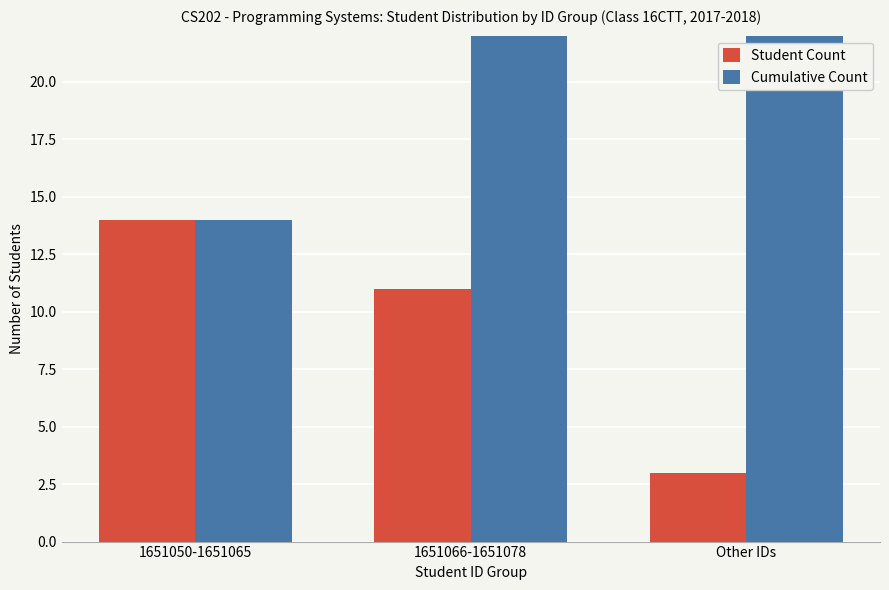

What is the value of the Cumulative Count bar at the 2nd from the left?

25